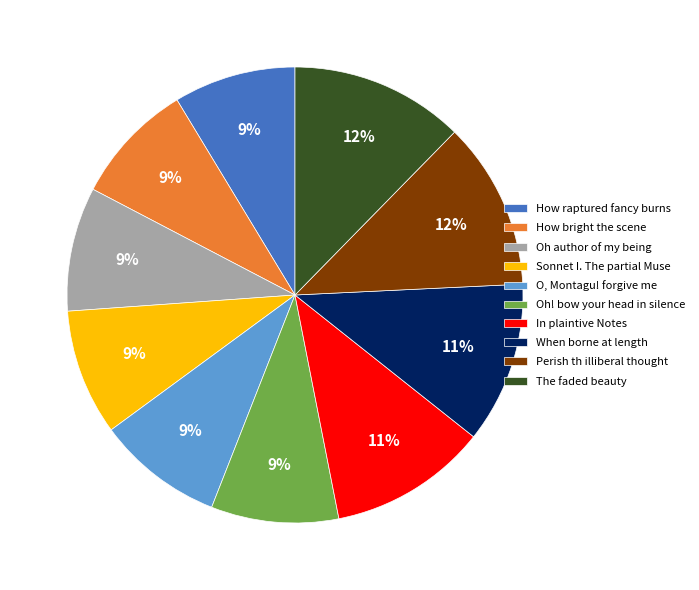

Count the number of slices in the pie.

10